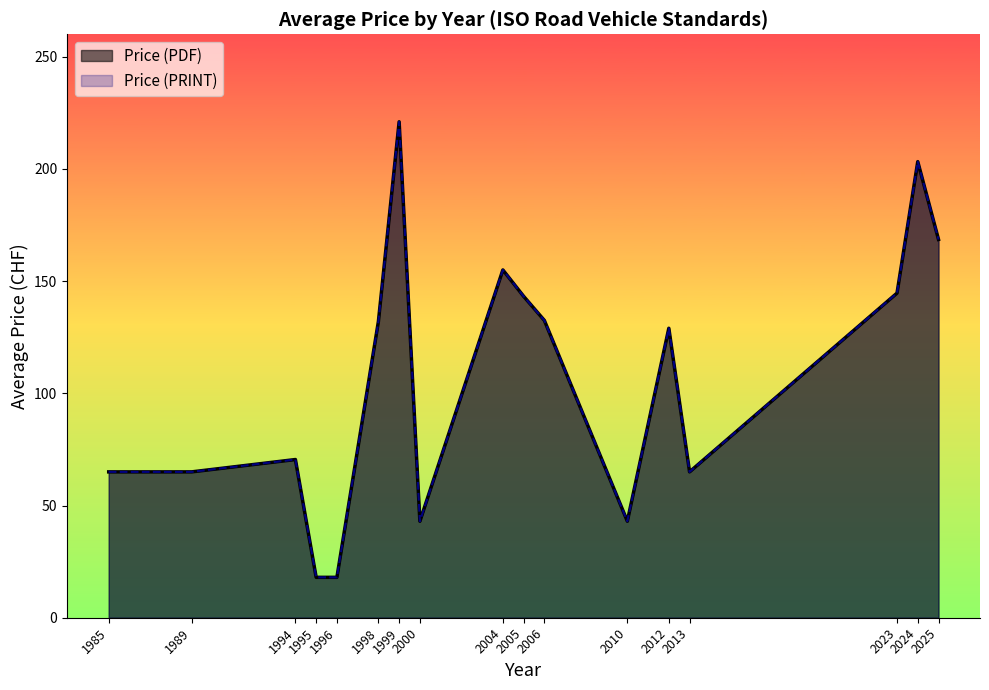

What is the average value of the Price (PRINT) series?

150